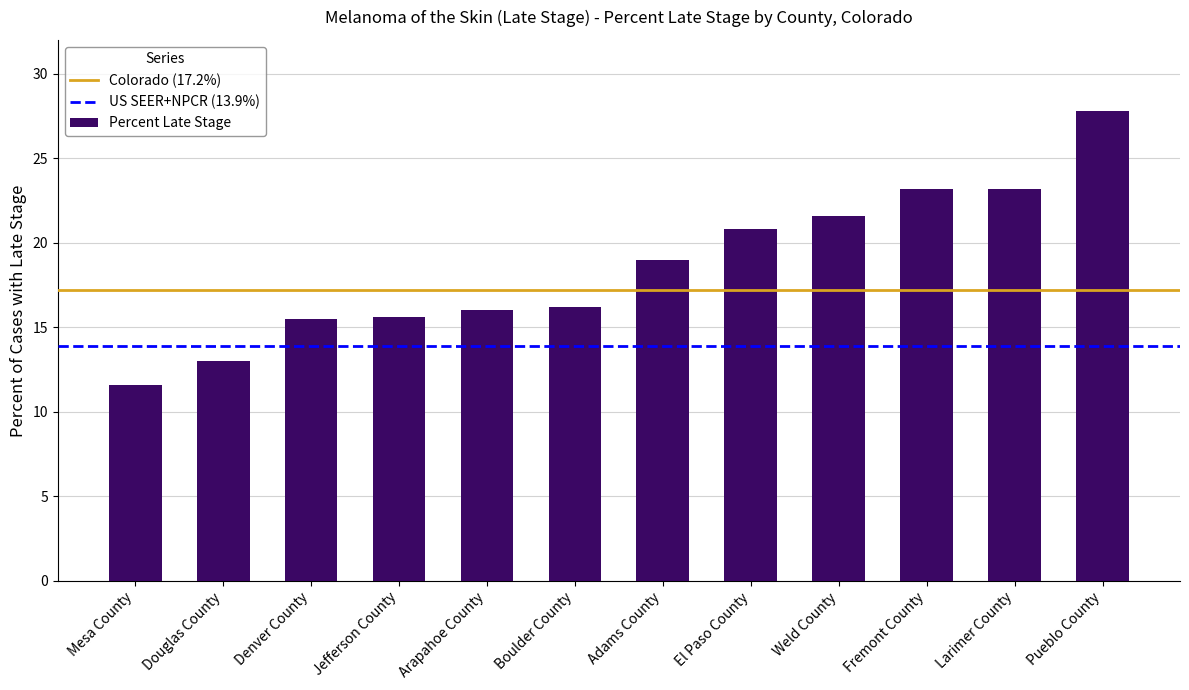

What is the change in value from Larimer County to Pueblo County?

+4.6